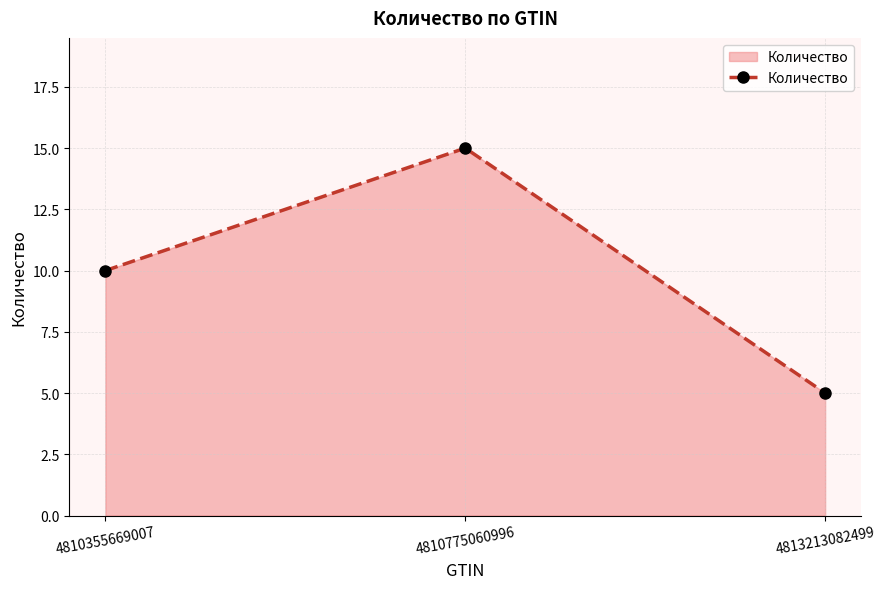

Rank the categories by value from lowest to highest.

4813213082499, 4810355669007, 4810775060996